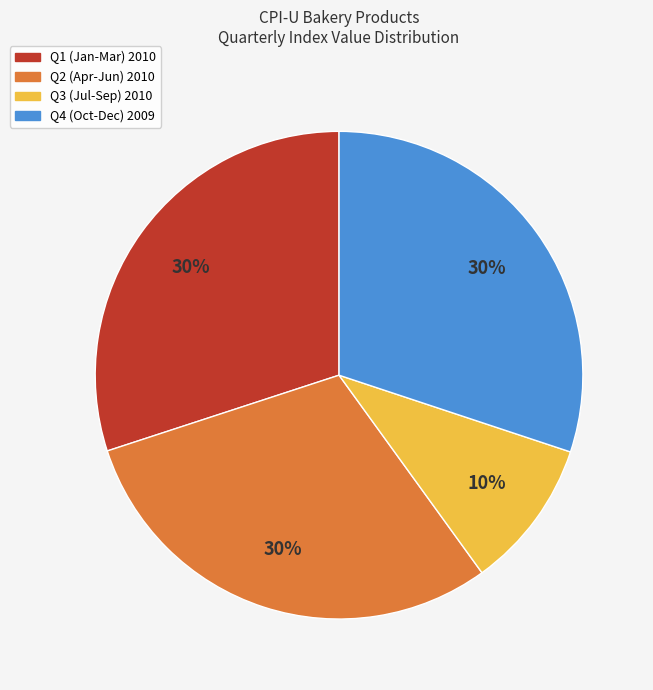

Is it true that Q2 (Apr-Jun) 2010 is 30% of the pie?

True